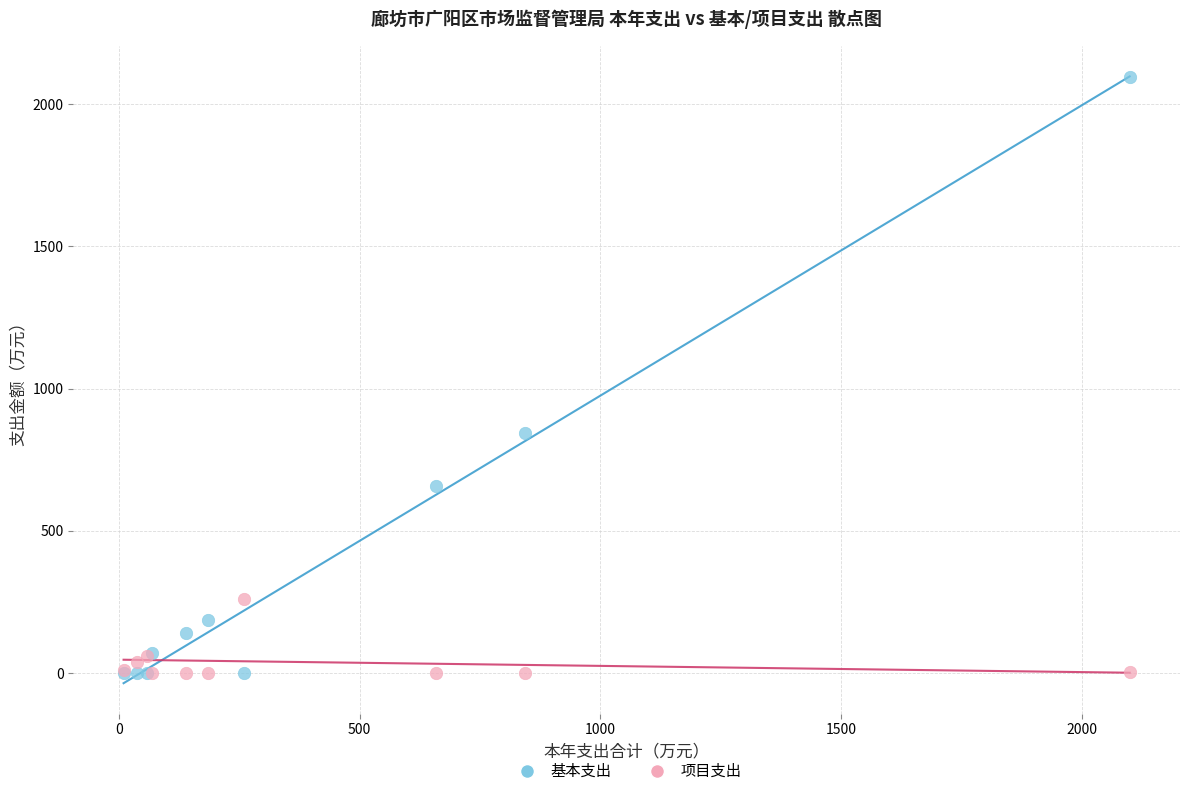

Across all series, what Y value is closest to 1047?

843.9